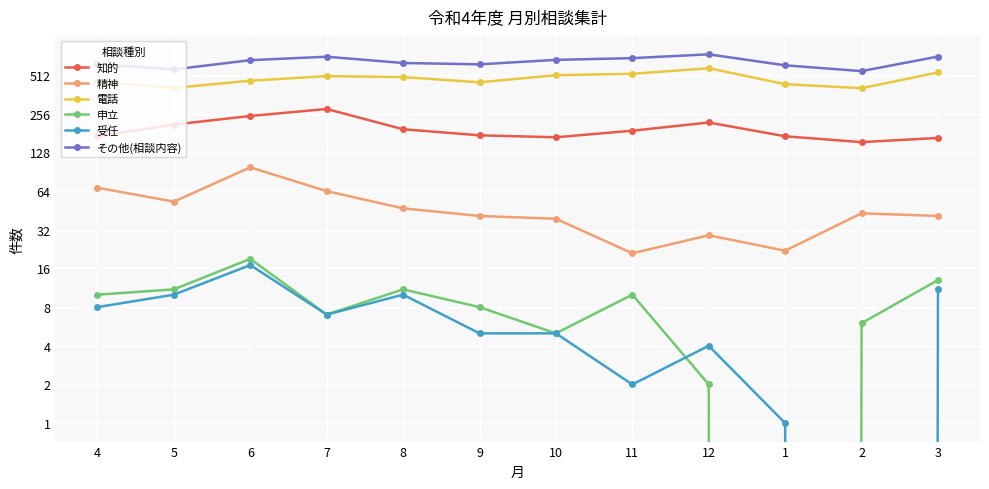

At which label does 知的 reach its peak?

7